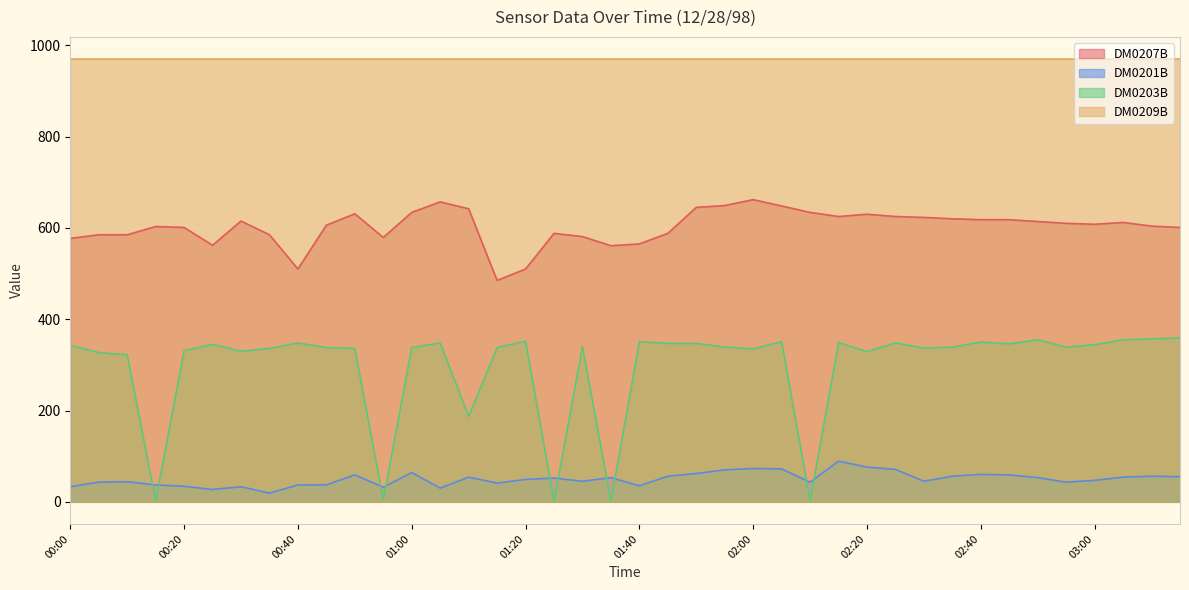

Which series ends up on top after the final intersection of DM0201B and DM0203B?

DM0203B